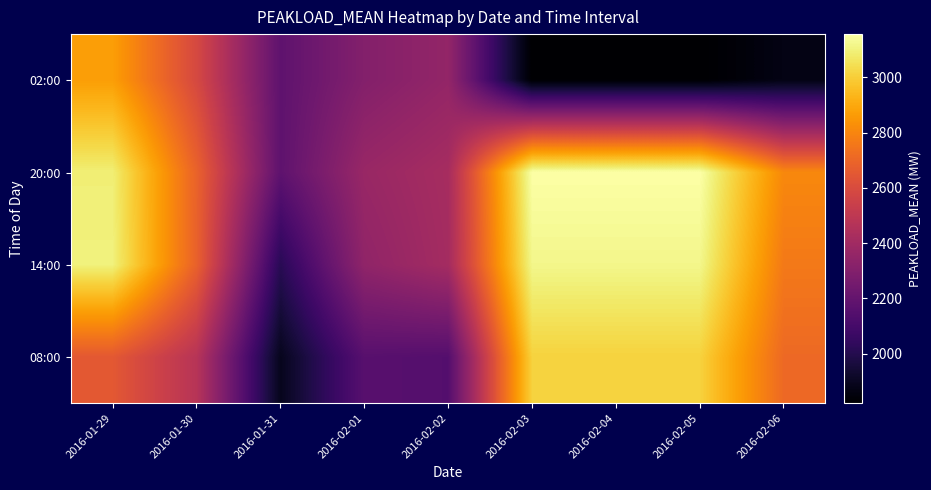

How many distinct data groups are displayed?

4